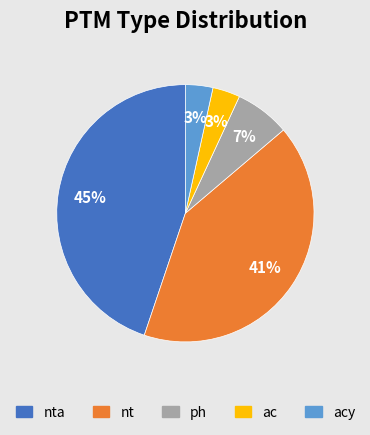

Between ph and acy, which is larger?

ph